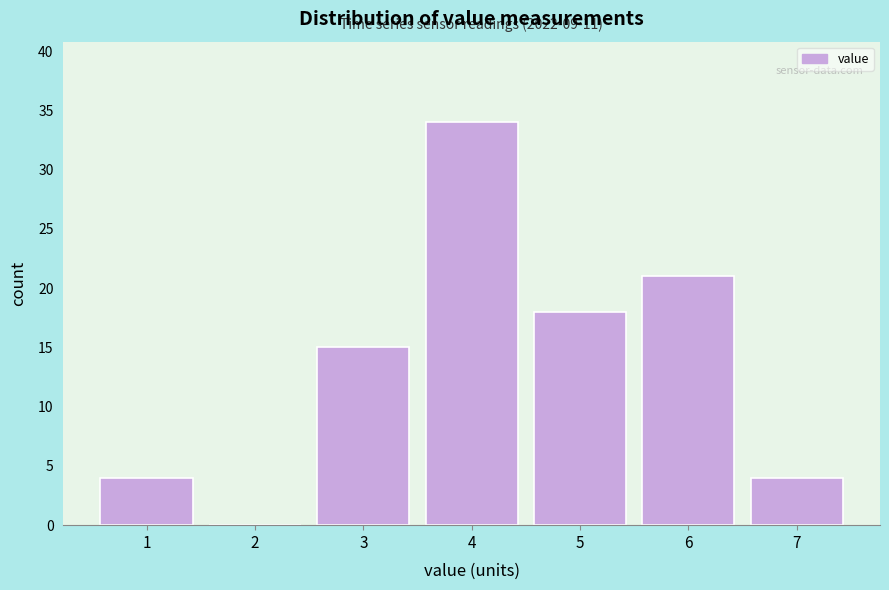

Reading left to right, what are all the values shown in this chart?

1=4	2=0	3=15	4=34	5=18	6=21	7=4